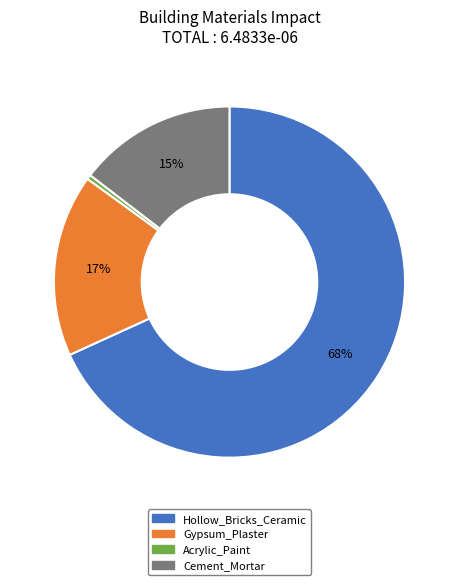

Do Gypsum_Plaster and Acrylic_Paint together represent more than half of the pie?

No